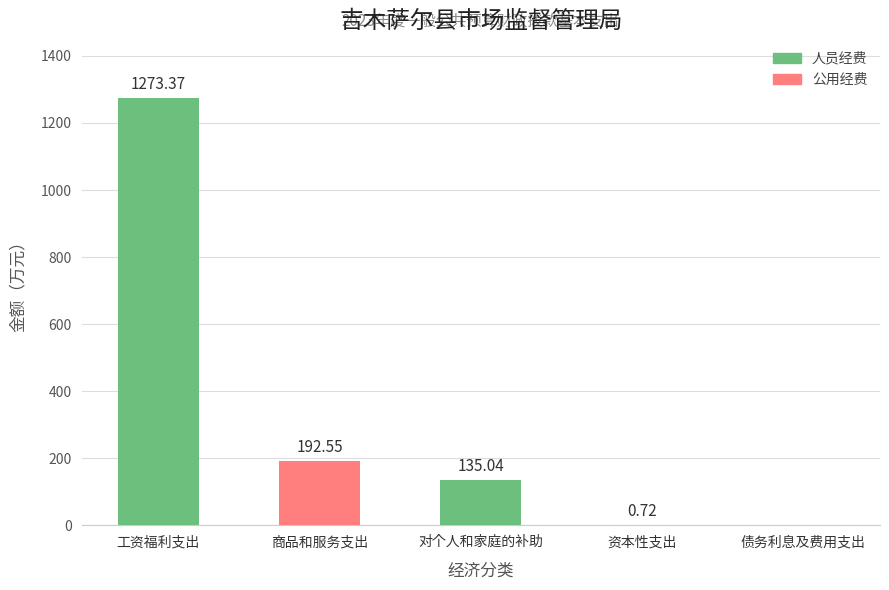

At which category is the sum across all series the highest?

工资福利支出